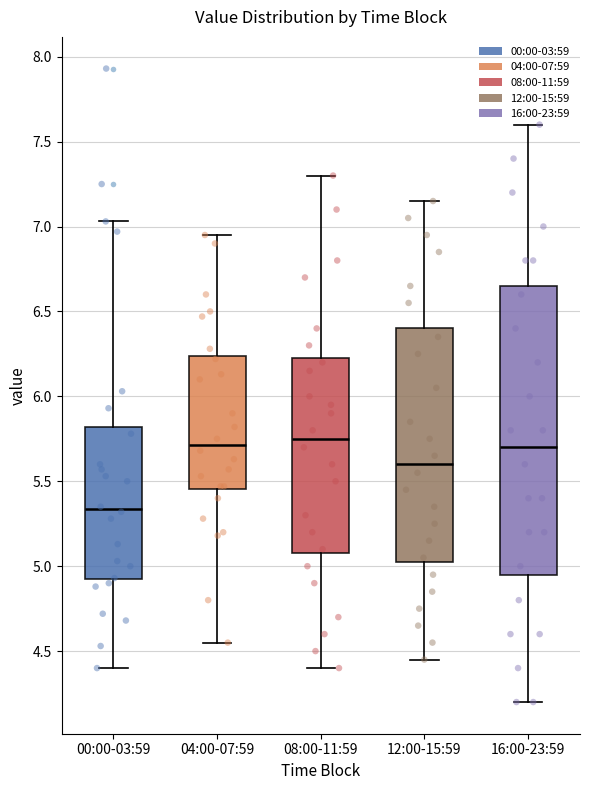

Reading left to right, transcribe this box plot: for each box, give where its median line is, the range the box spans, and where its two whiskers end, as read against the y-axis. The values are not printed on the chart, so give them approximately, as read against the axis.

00:00-03:59: median 5.35, box 4.90 to 5.80, whiskers 4.40 to 7.05
04:00-07:59: median 5.70, box 5.45 to 6.25, whiskers 4.55 to 6.95
08:00-11:59: median 5.75, box 5.10 to 6.25, whiskers 4.40 to 7.30
12:00-15:59: median 5.60, box 5.05 to 6.40, whiskers 4.45 to 7.15
16:00-23:59: median 5.70, box 4.95 to 6.65, whiskers 4.20 to 7.60